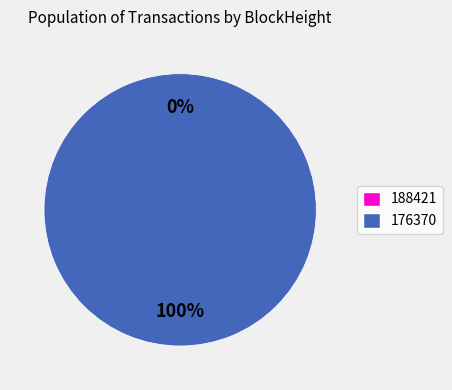

Is there a majority slice in this chart?

Yes